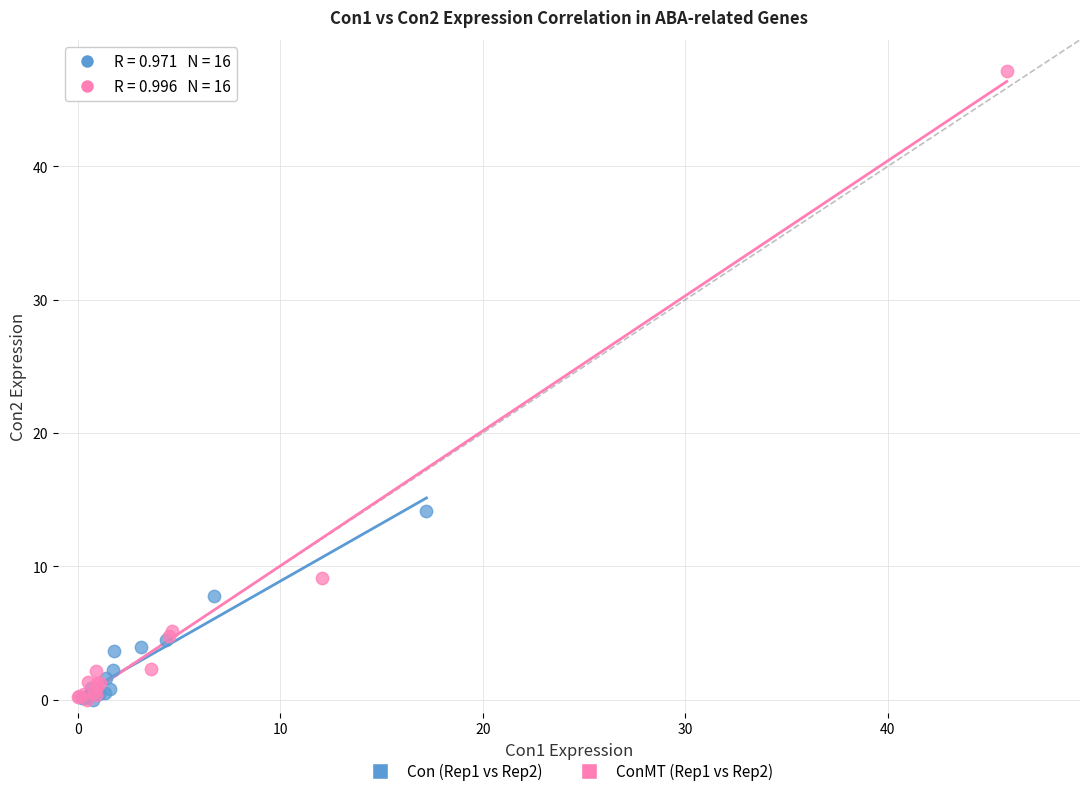

Which series has the widest spread of Y values?

ConMT (Rep1 vs Rep2)